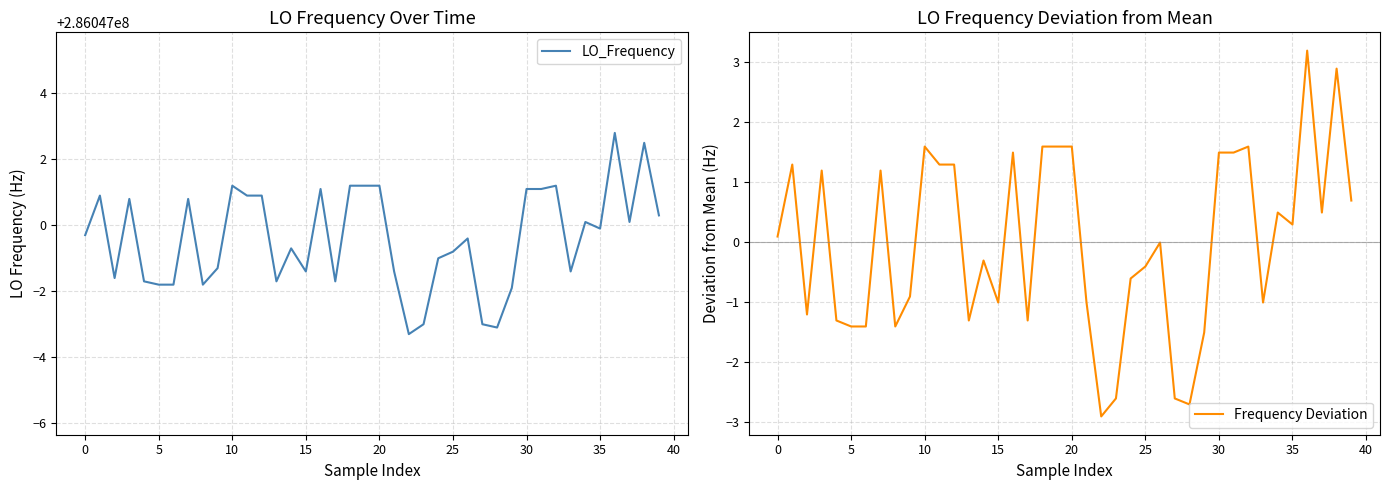

True or false: LO_Frequency and Frequency Deviation cross at least once.

False